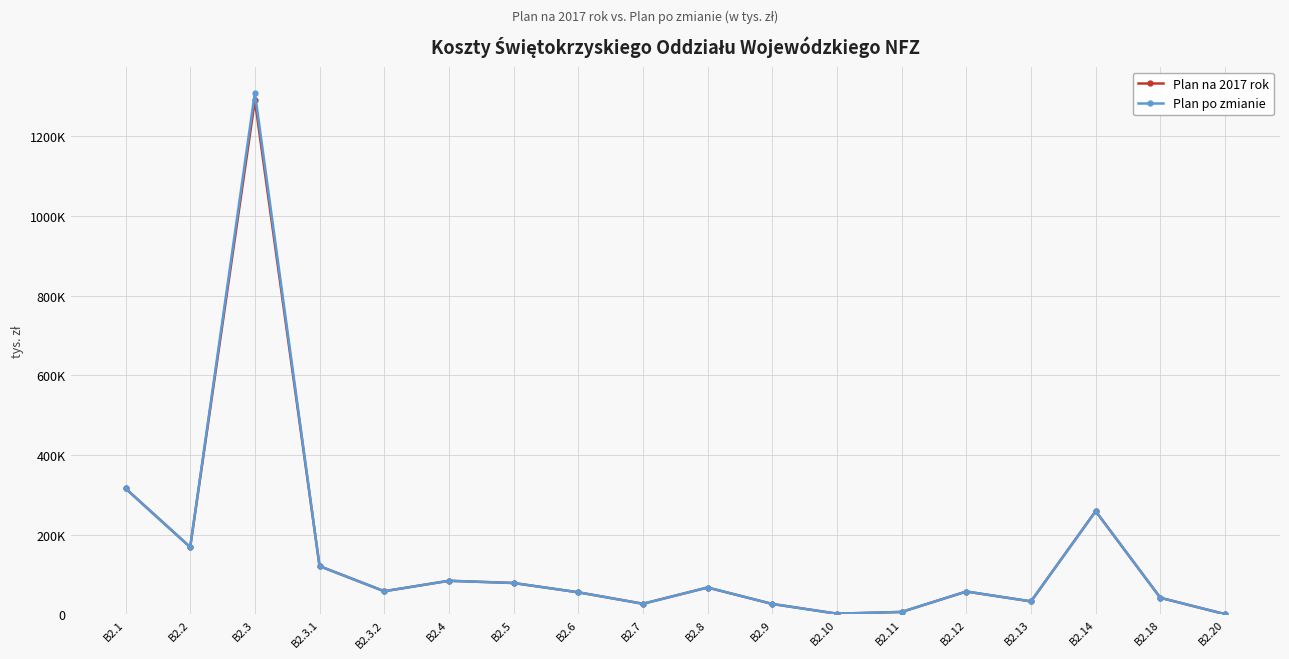

True or false: Plan na 2017 rok and Plan po zmianie intersect in this chart.

False